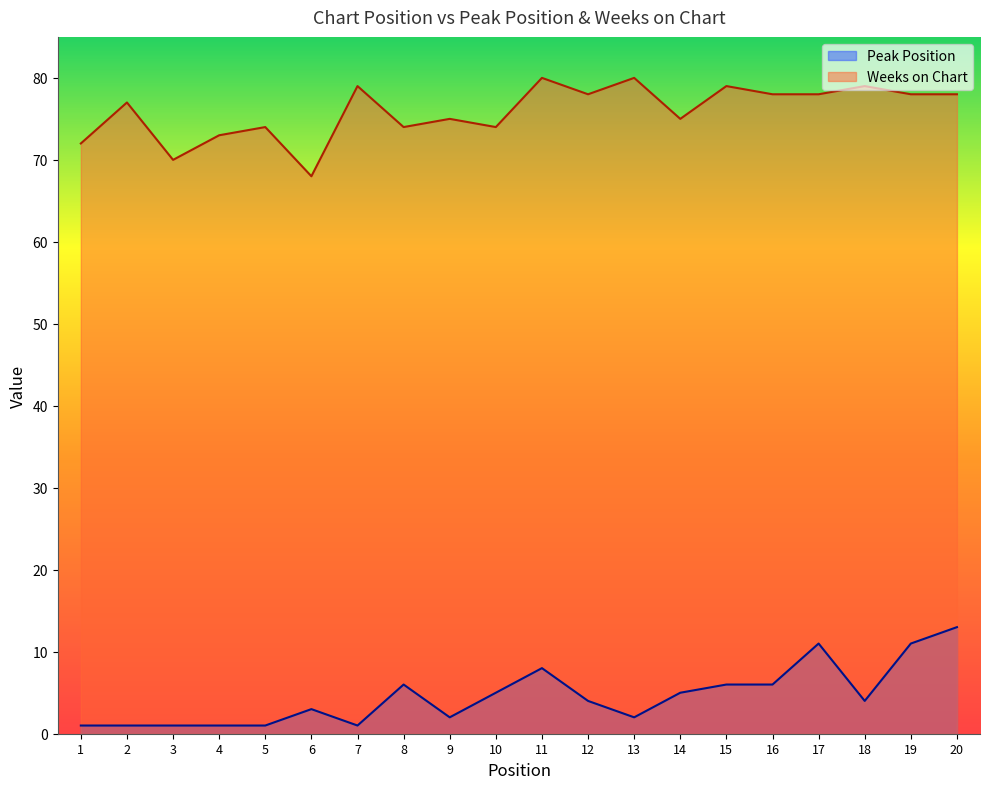

How many lines are shown in the chart?

2